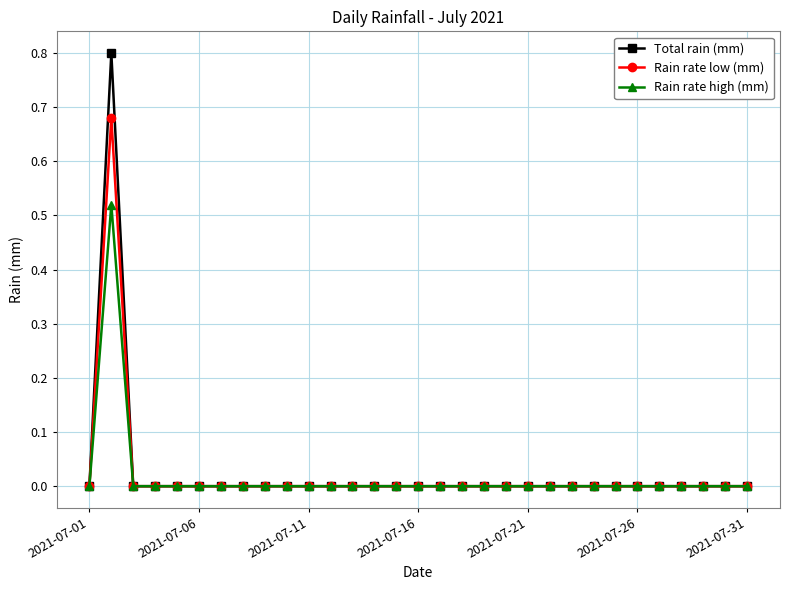

Count the Total rain (mm) values in the range 0 to 1.

31